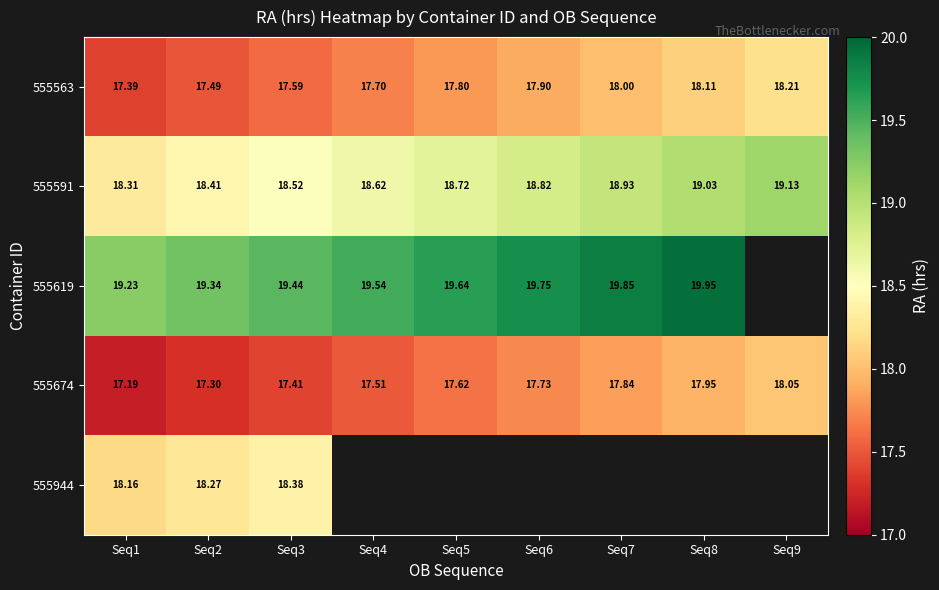

Is the value of 555619 at Seq7 greater than the value of 555674 at Seq8?

Yes